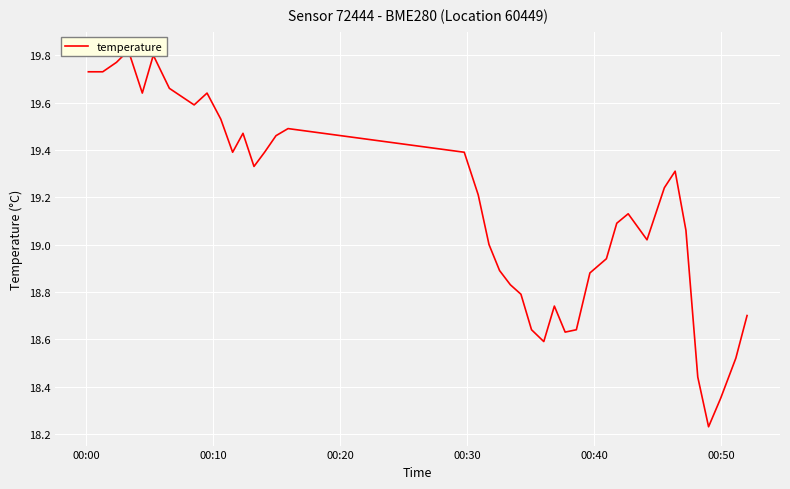

What is the difference between the second highest and second lowest values?

1.4